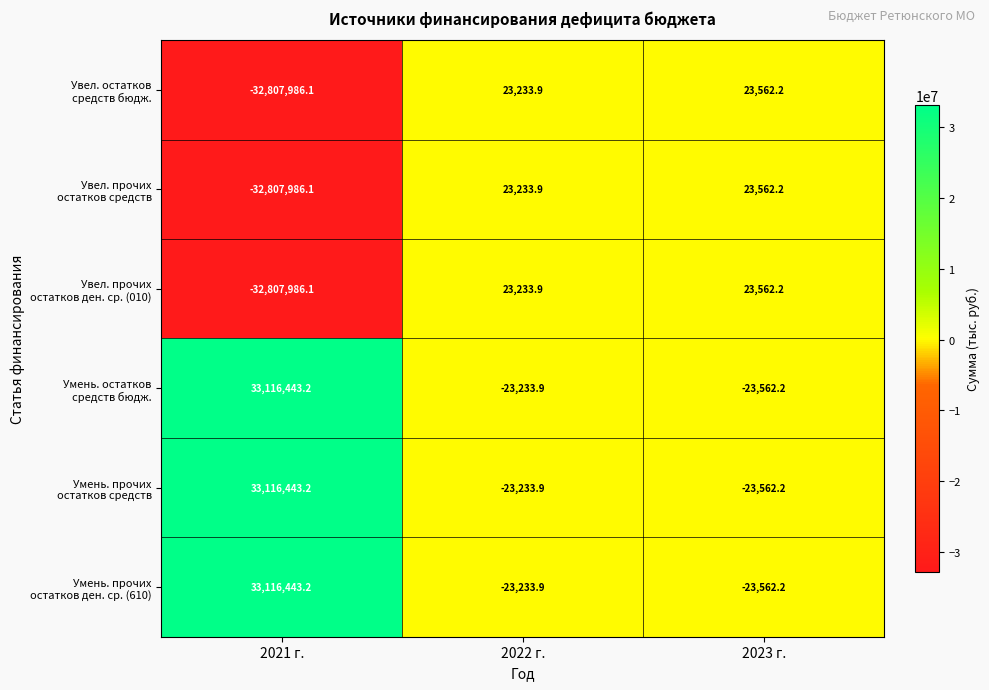

What is the total value across all series at 2021 г.?

925371.3